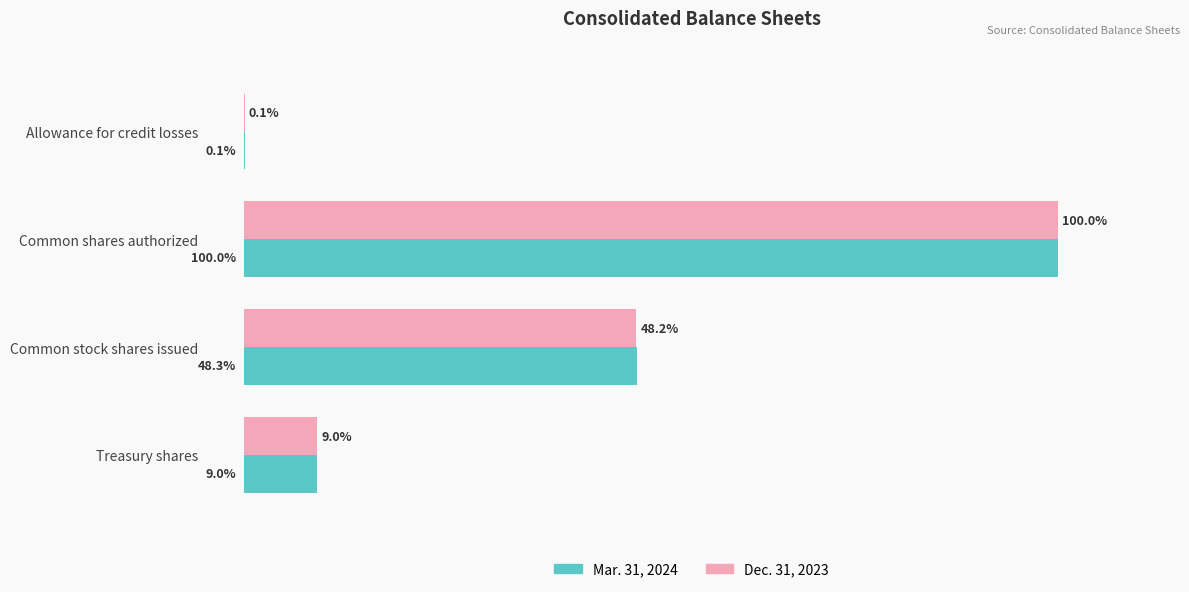

Between Common shares authorized and Common stock shares issued, which series saw the biggest shift?

Dec. 31, 2023